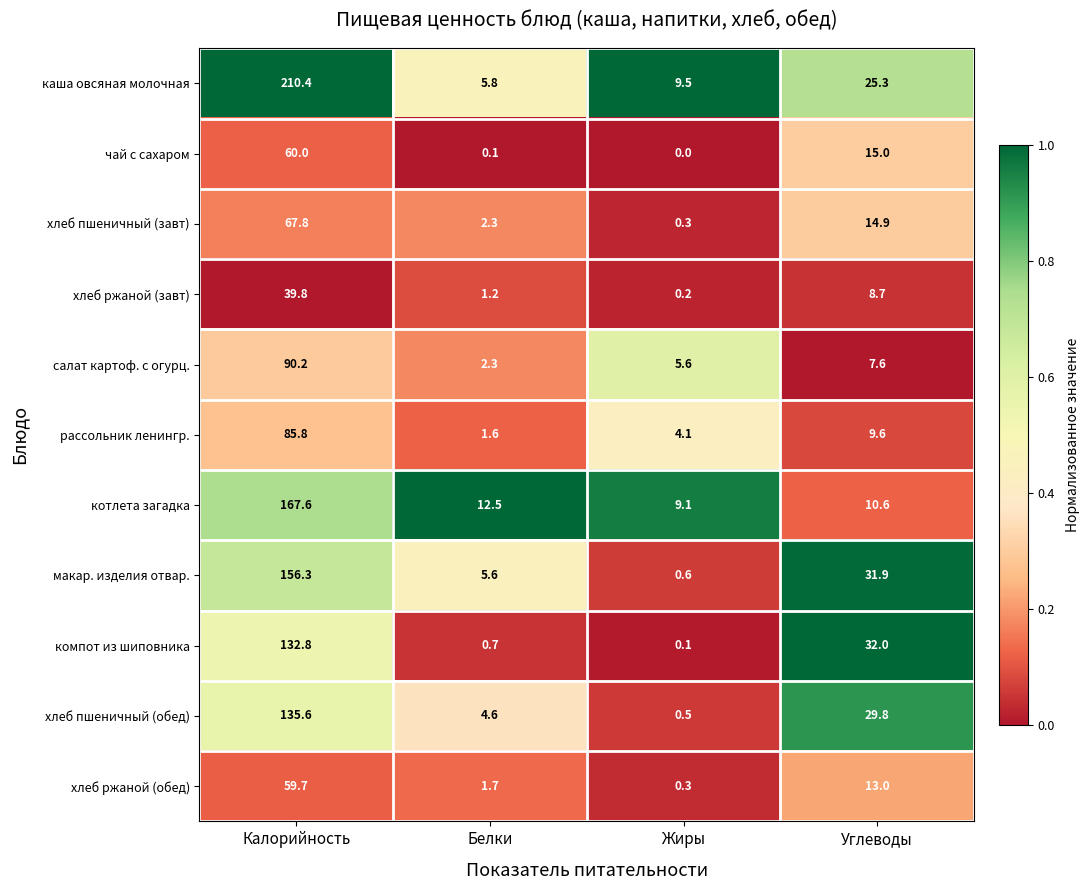

Where does the котлета загадка series first go above 12?

Калорийность